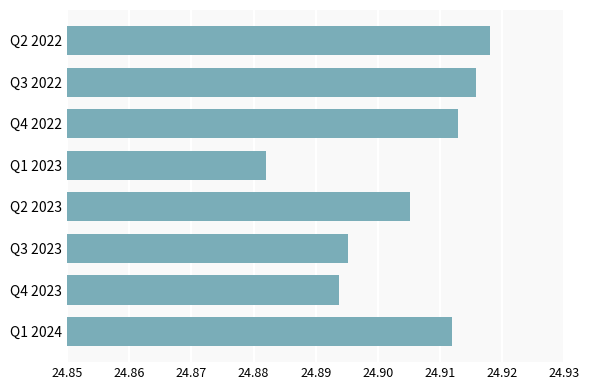

Are the bars grouped side by side (vs. stacked)?

No